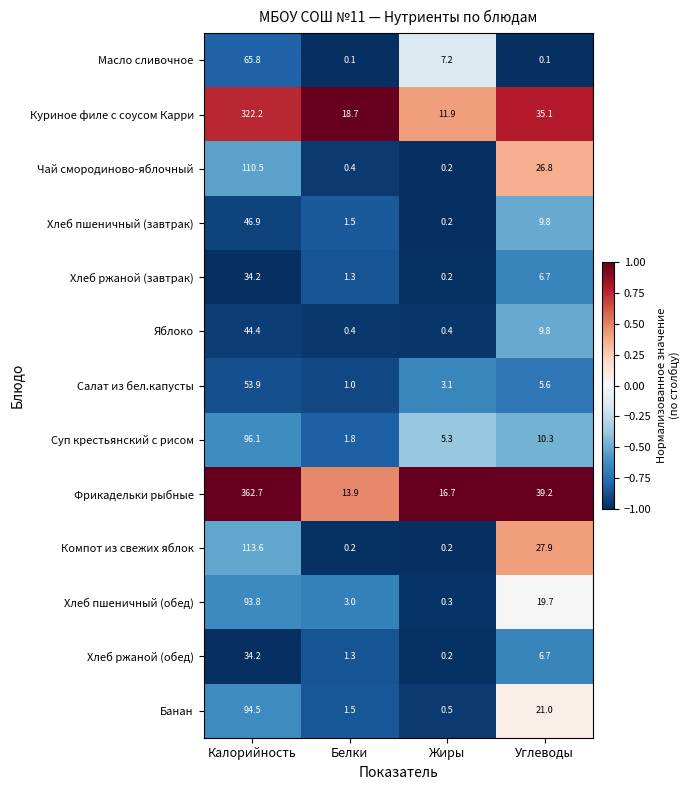

What is the maximum value for Куриное филе с соусом Карри?

322.2